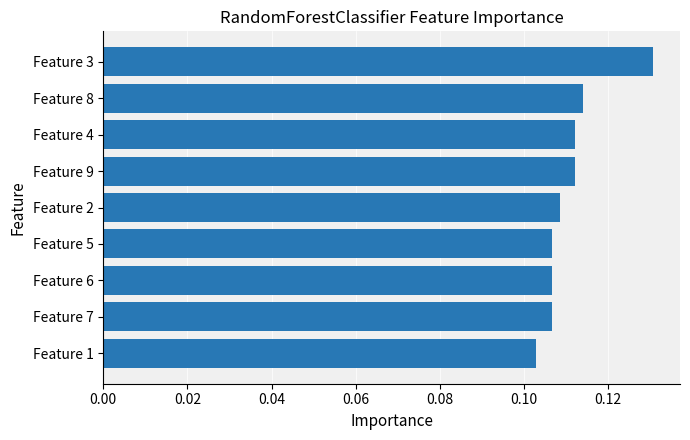

What is the sum of all values?

1.0